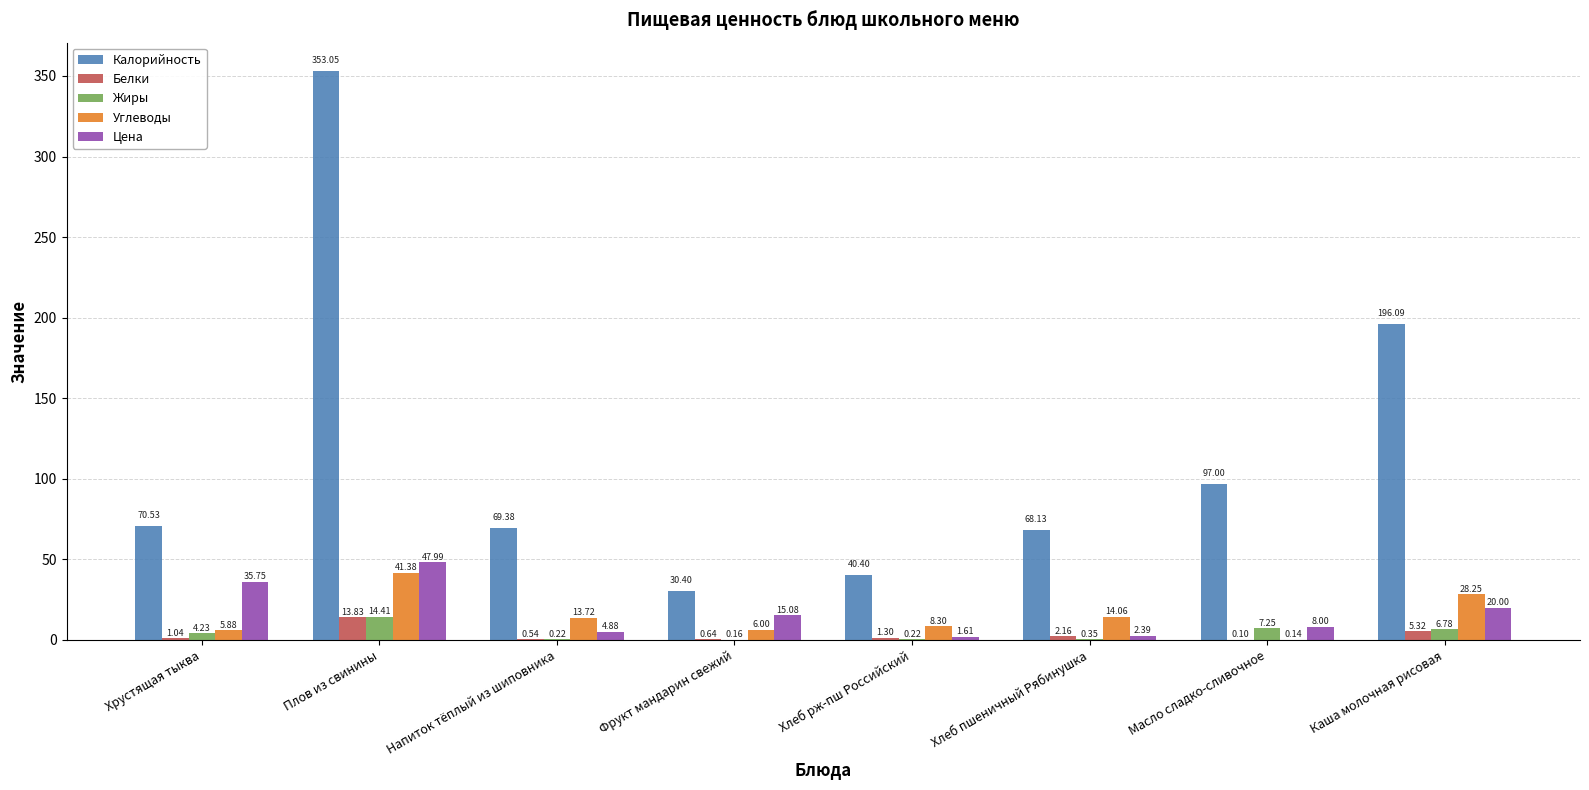

Which series has the largest total across all categories?

Калорийность